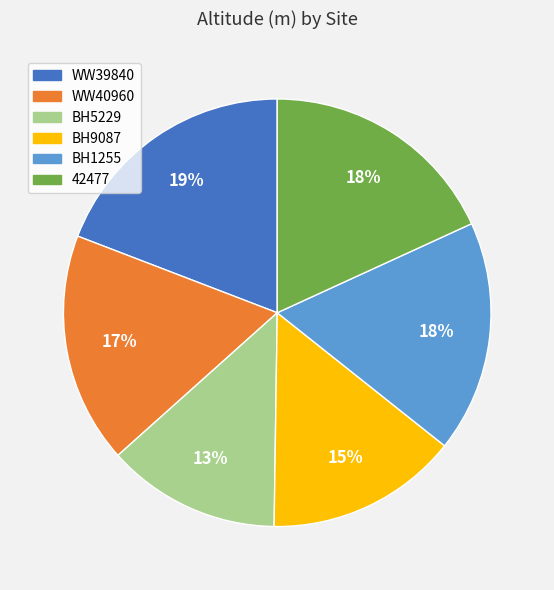

Does any single category account for the majority?

No